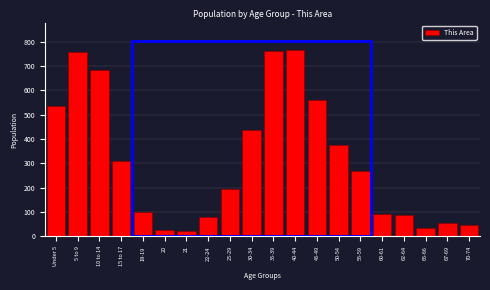

At which label is the value closest to 393?

50-54